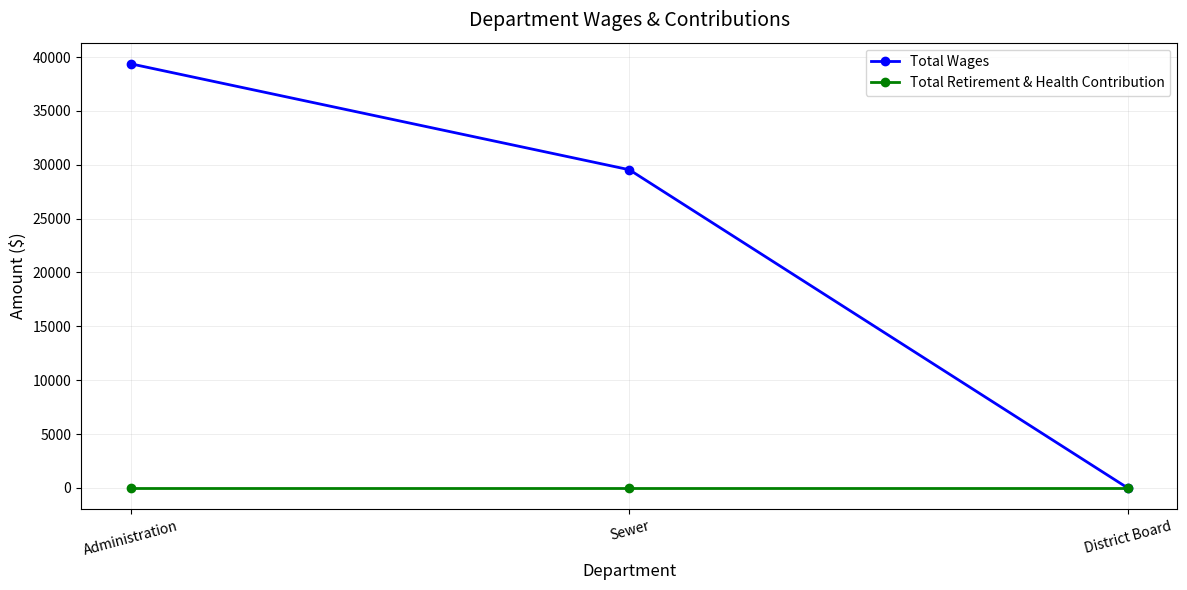

How many distinct data groups are displayed?

2